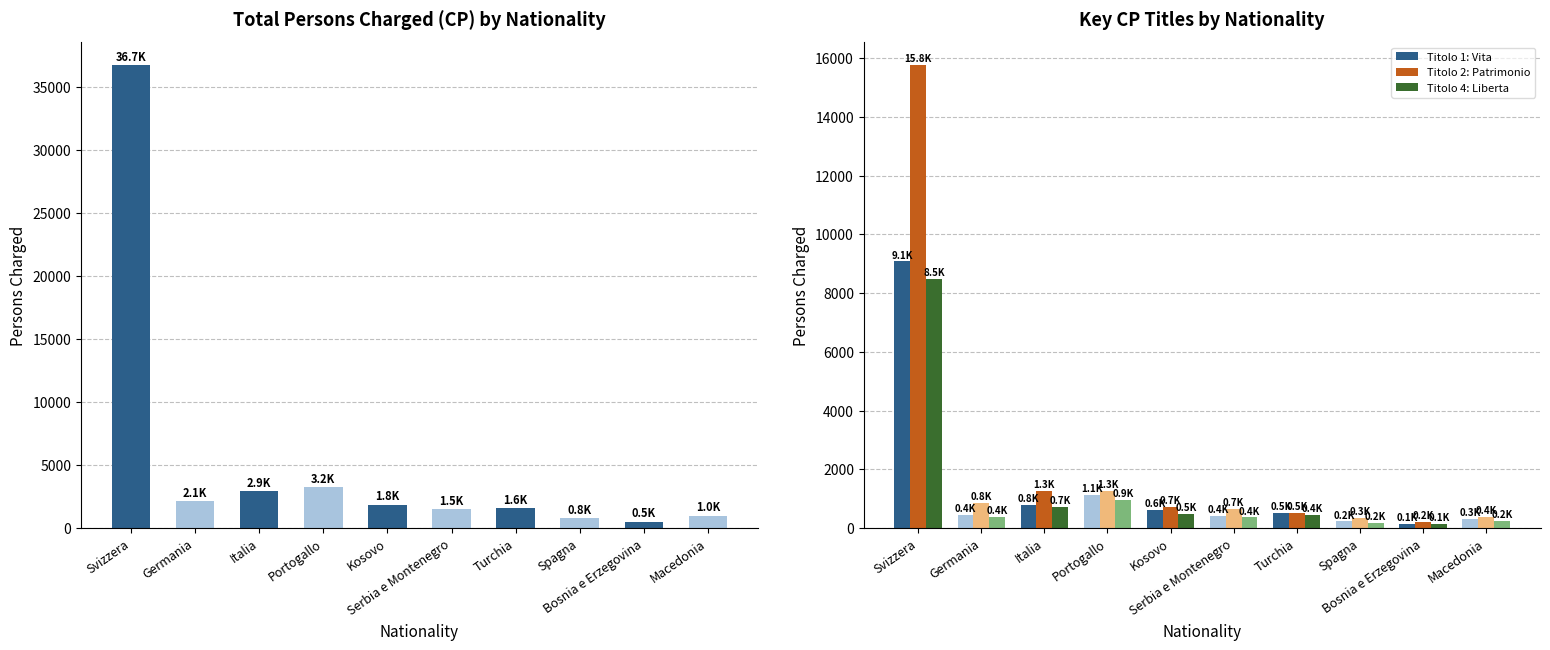

Is it true that Titolo 4: Liberta personale equals 29 at Bosnia e Erzegovina?

False